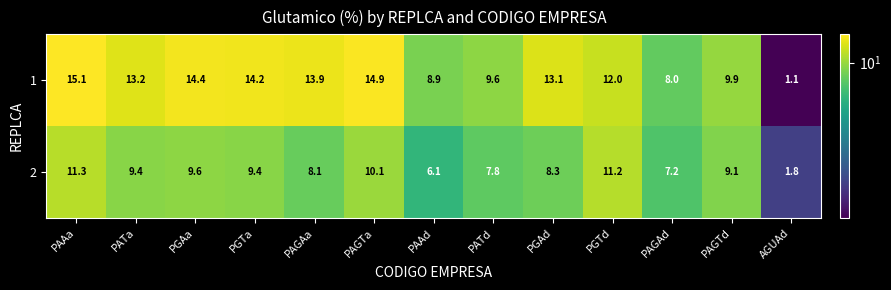

The value of 2 at PGTd is 18.5. True or false?

False